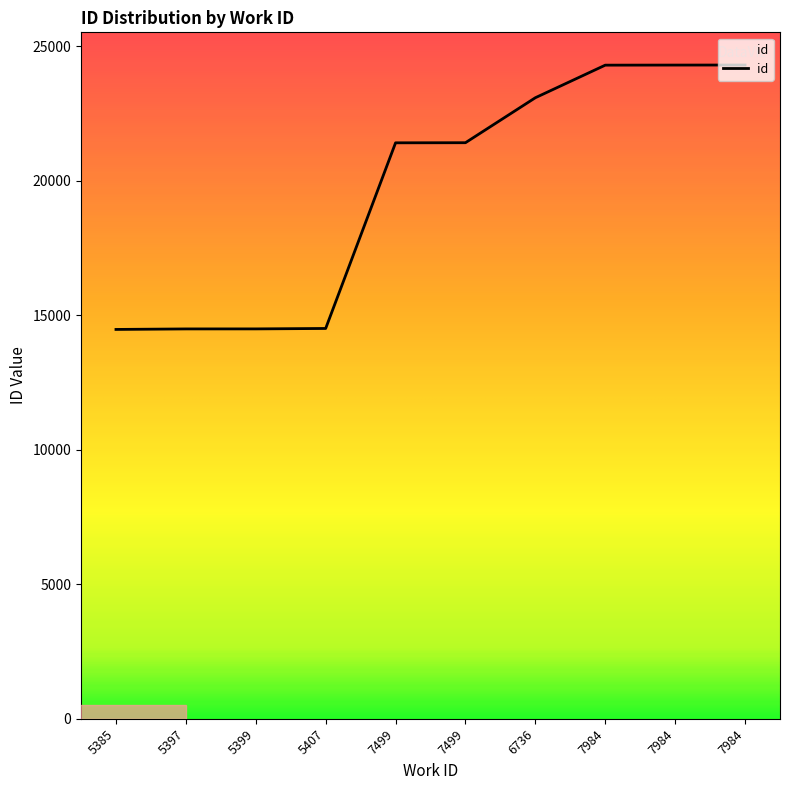

Reading left to right, transcribe all the data shown in this chart.

14471	14490	14491	14507	21408	21412	23084	24295	24298	24300